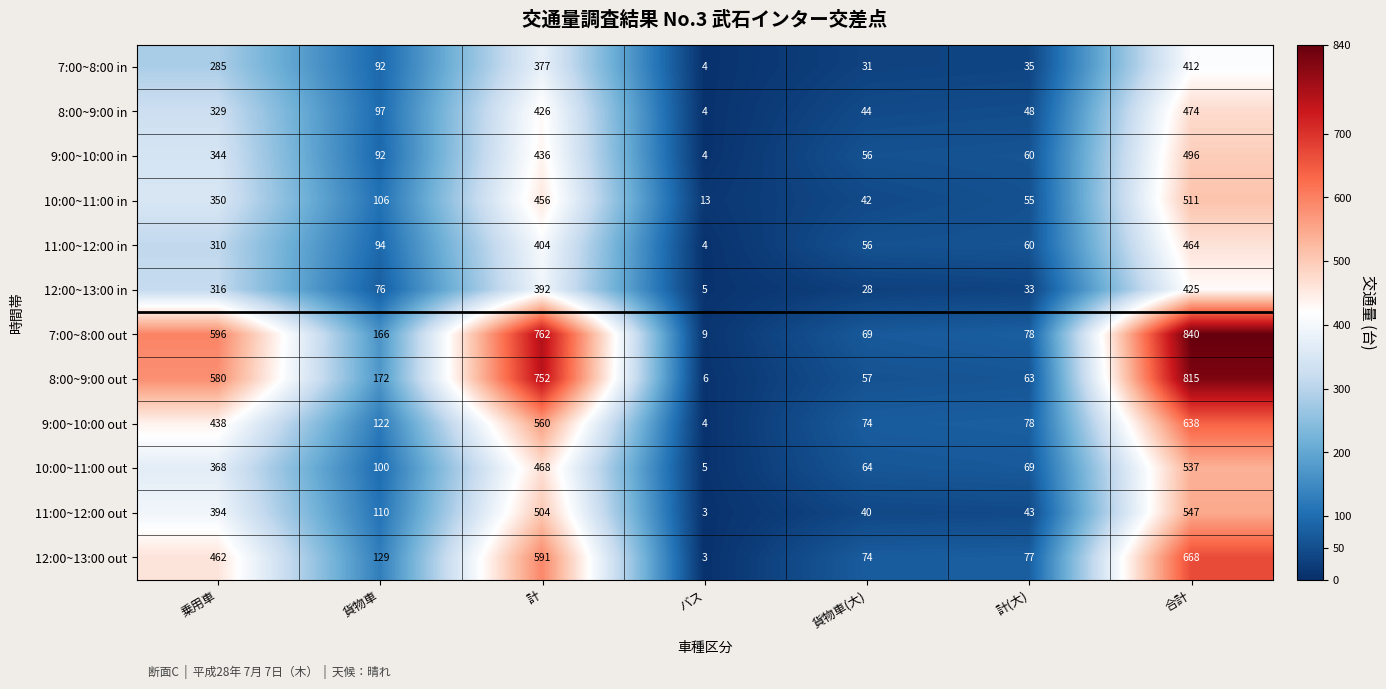

Which category has the lowest value in the 10:00~11:00 in series?

バス